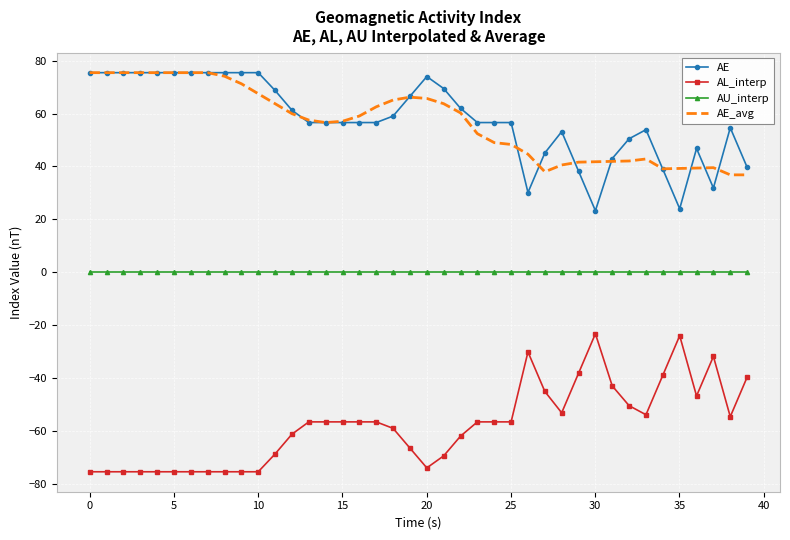

What are all the series names shown in the legend?

AE, AL_interp, AU_interp, AE_avg